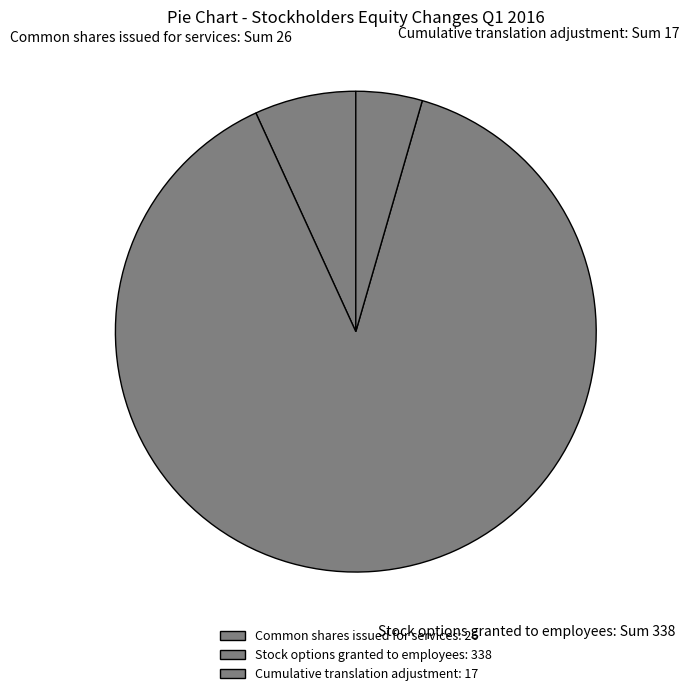

What portion of the pie excludes Cumulative translation adjustment?

95.5%